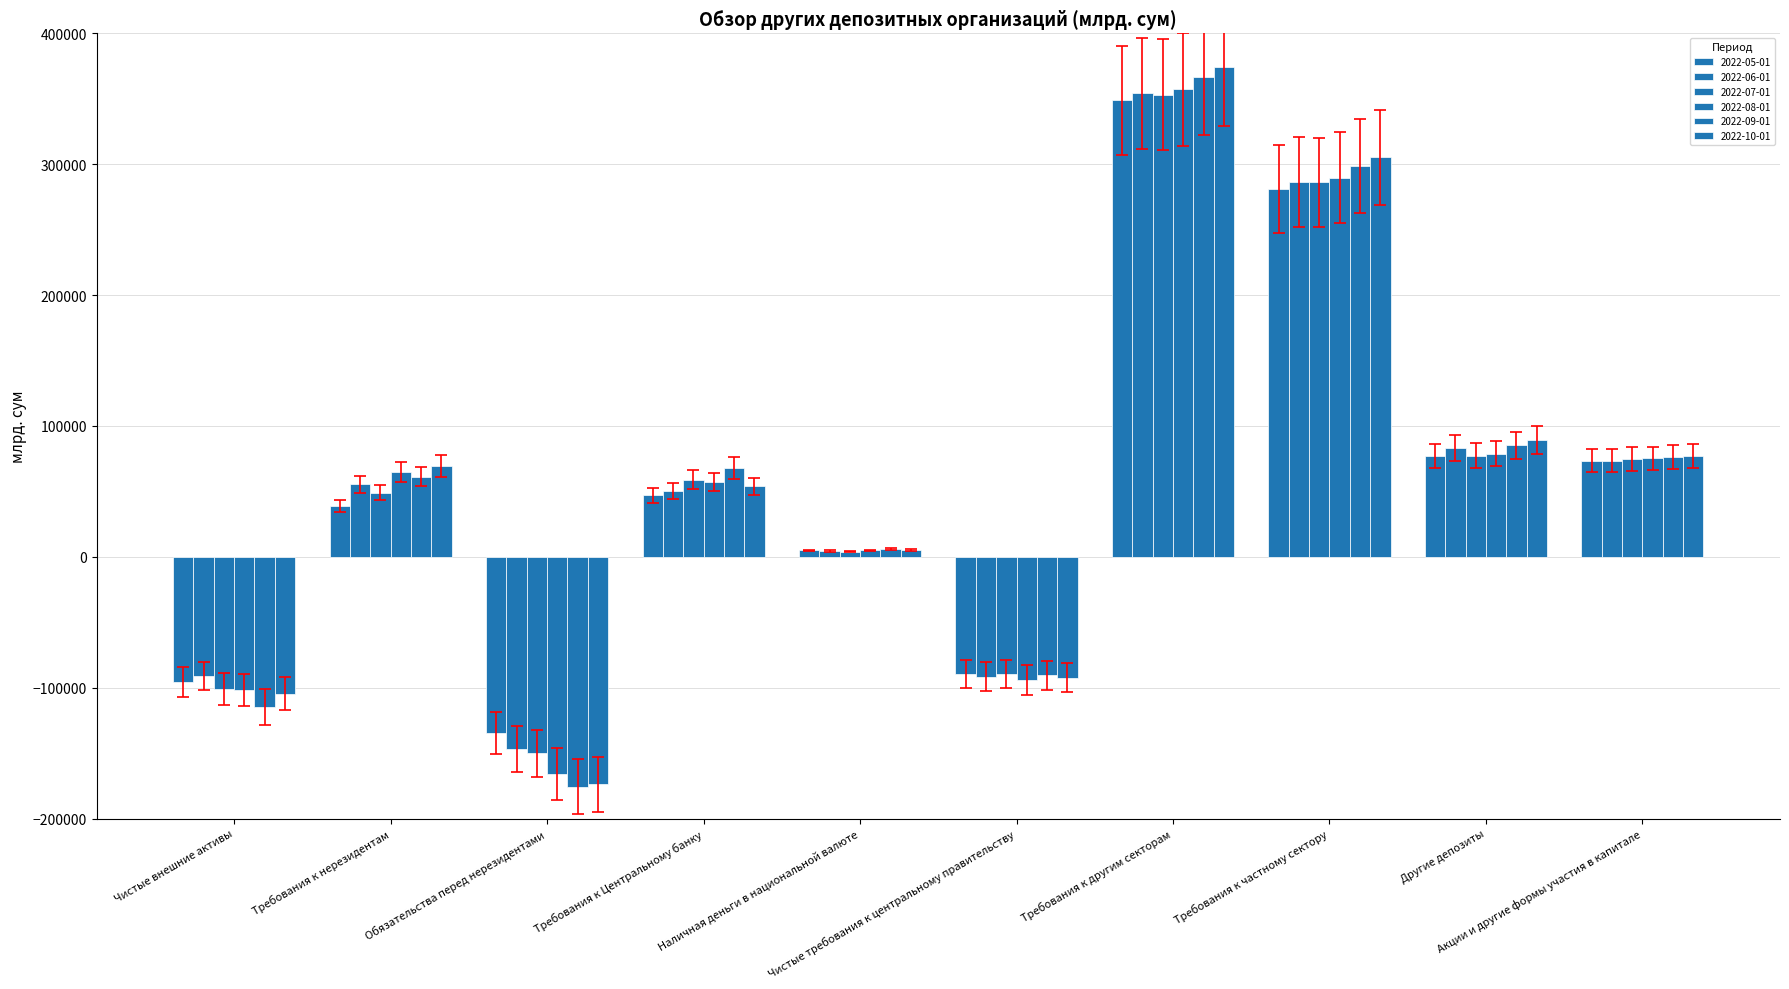

Are the bars horizontal?

No